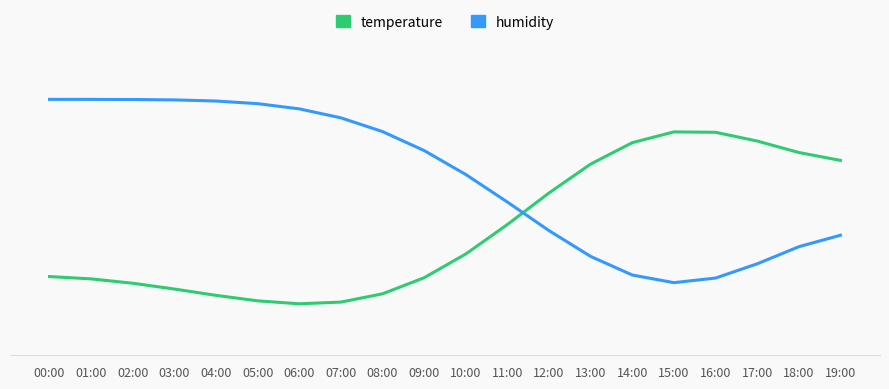

Which category has the lowest value in the temperature series?

06:00